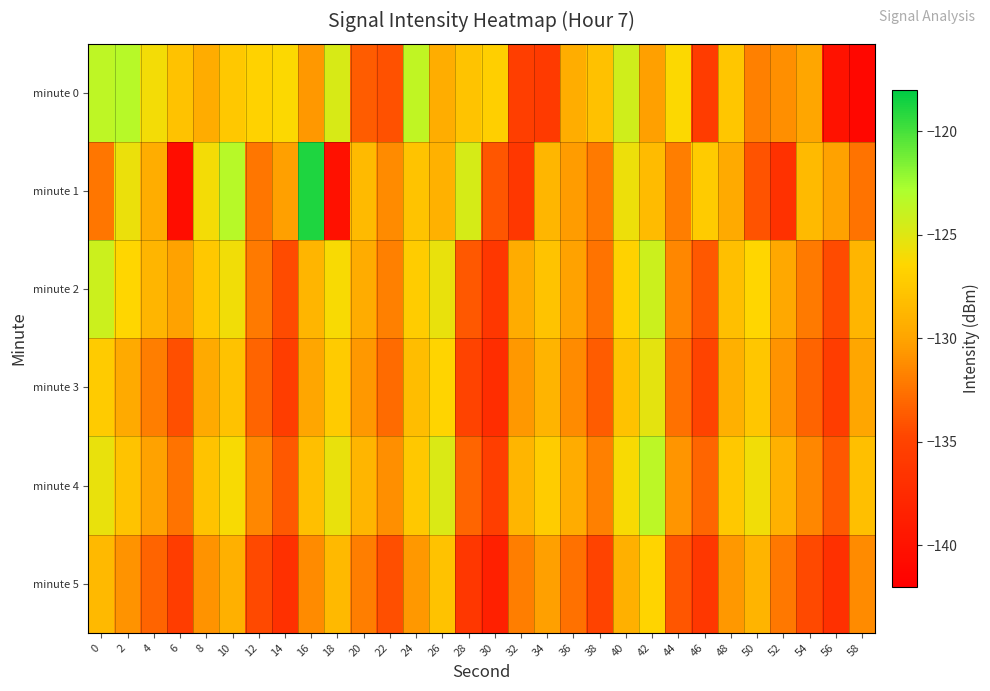

What is the greatest value displayed?

-118.9